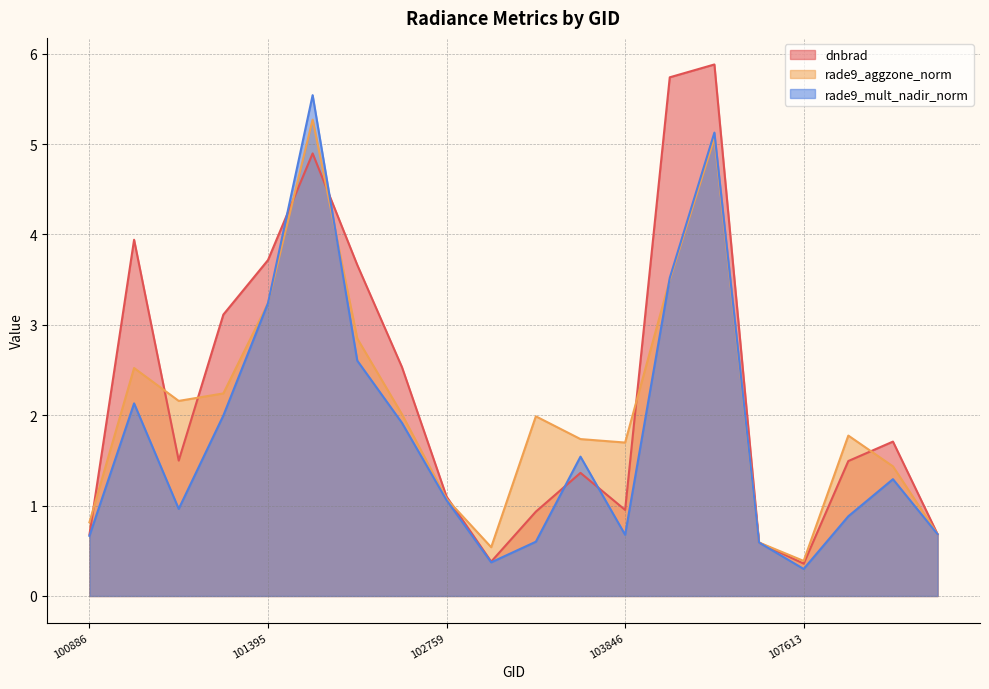

How many times do rade9_aggzone_norm and rade9_mult_nadir_norm cross each other?

3